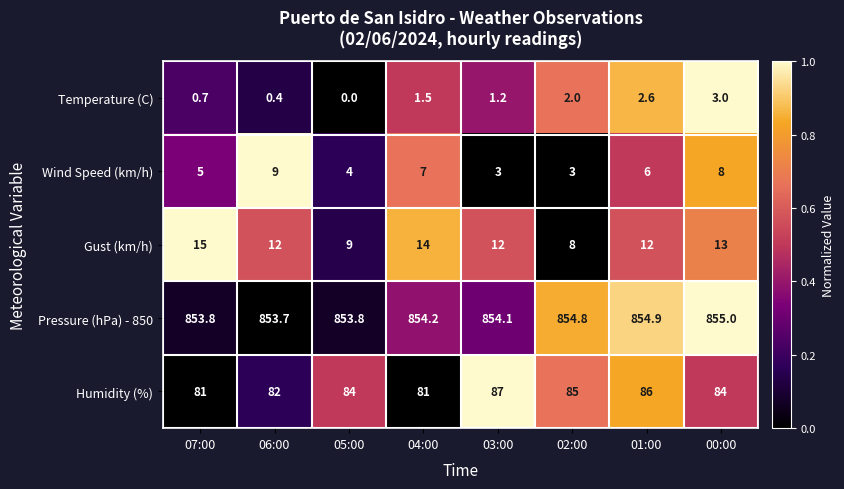

What is the difference between the second highest and second lowest values in the Temperature (C) series?

2.2